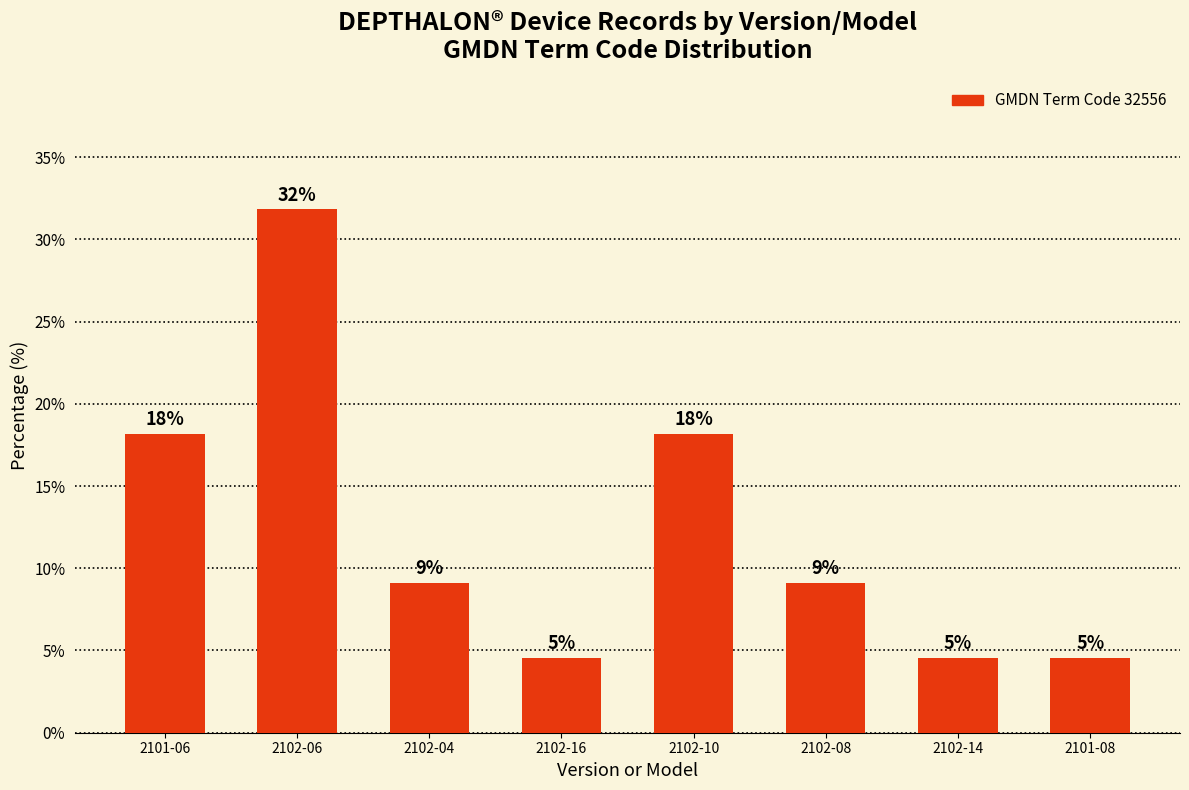

What is the sum of all values?

100.0